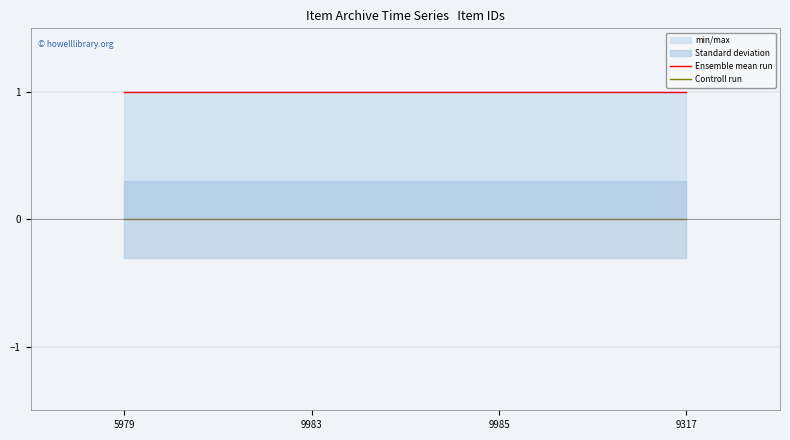

Does the chart display data point markers on the line(s)?

No